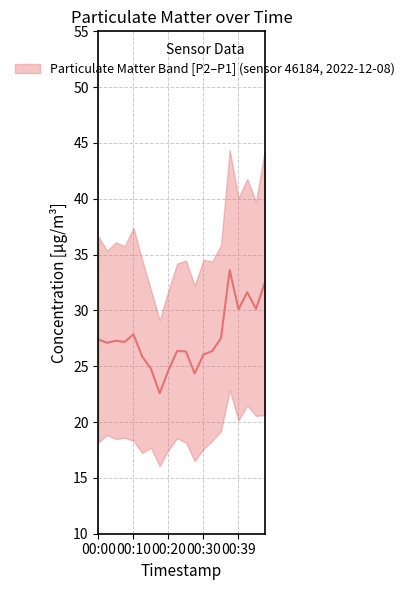

Approximately how many times larger is the value at 00:15 compared to 00:07?

0.9